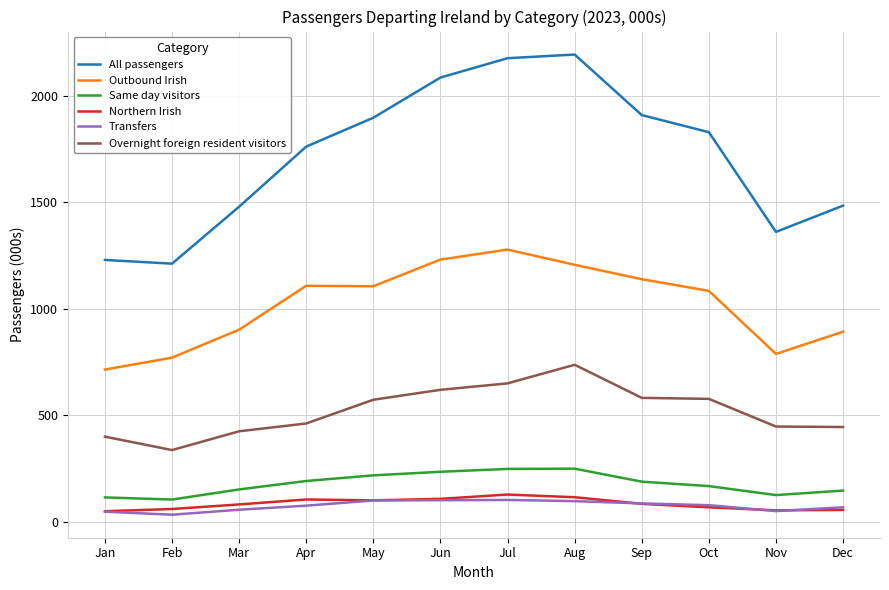

What is the total value across all series at Dec?

3093.8